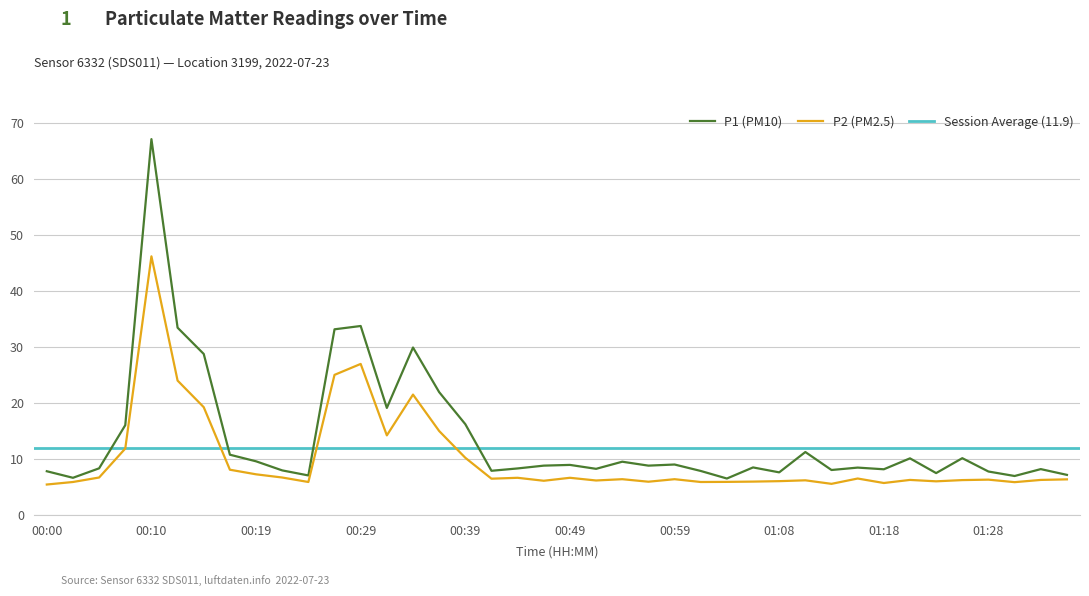

How many values in the P2 series are below 6?

10